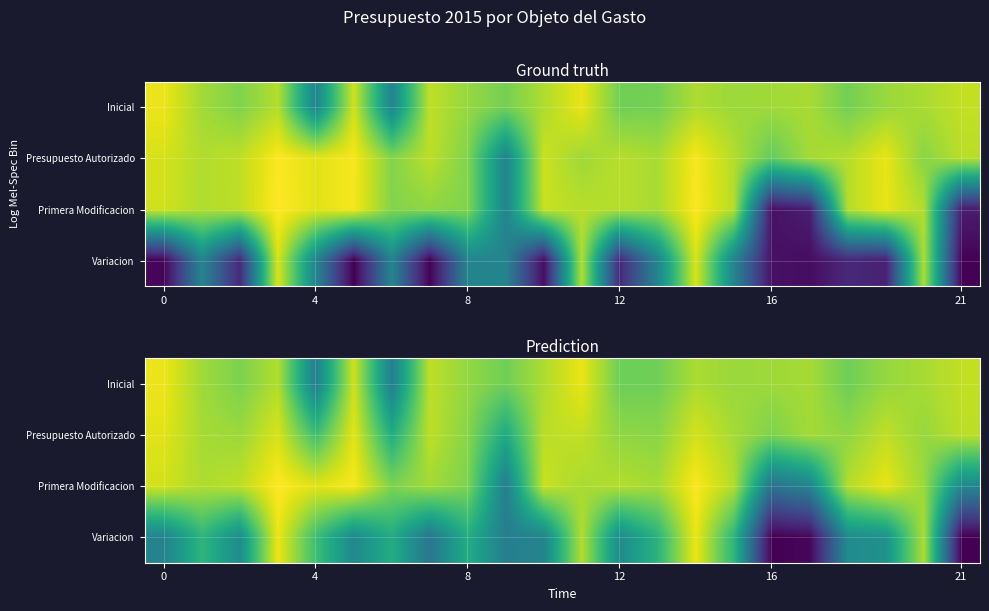

At which category does the chart reach its minimum across all series?

21